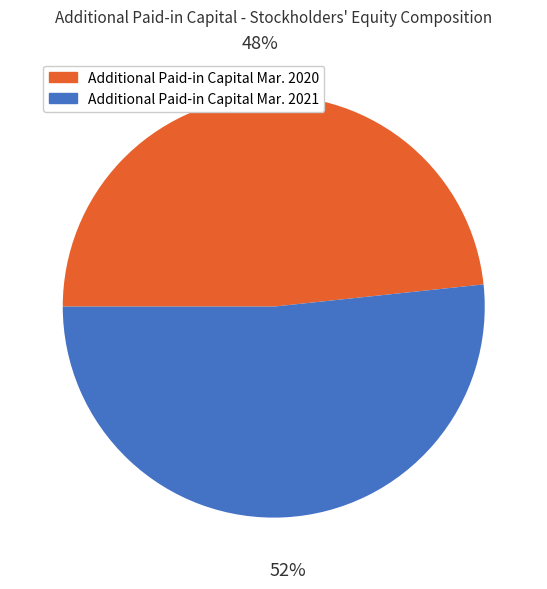

To the nearest percent, what portion does Additional Paid-in Capital Mar. 2020 represent?

48%